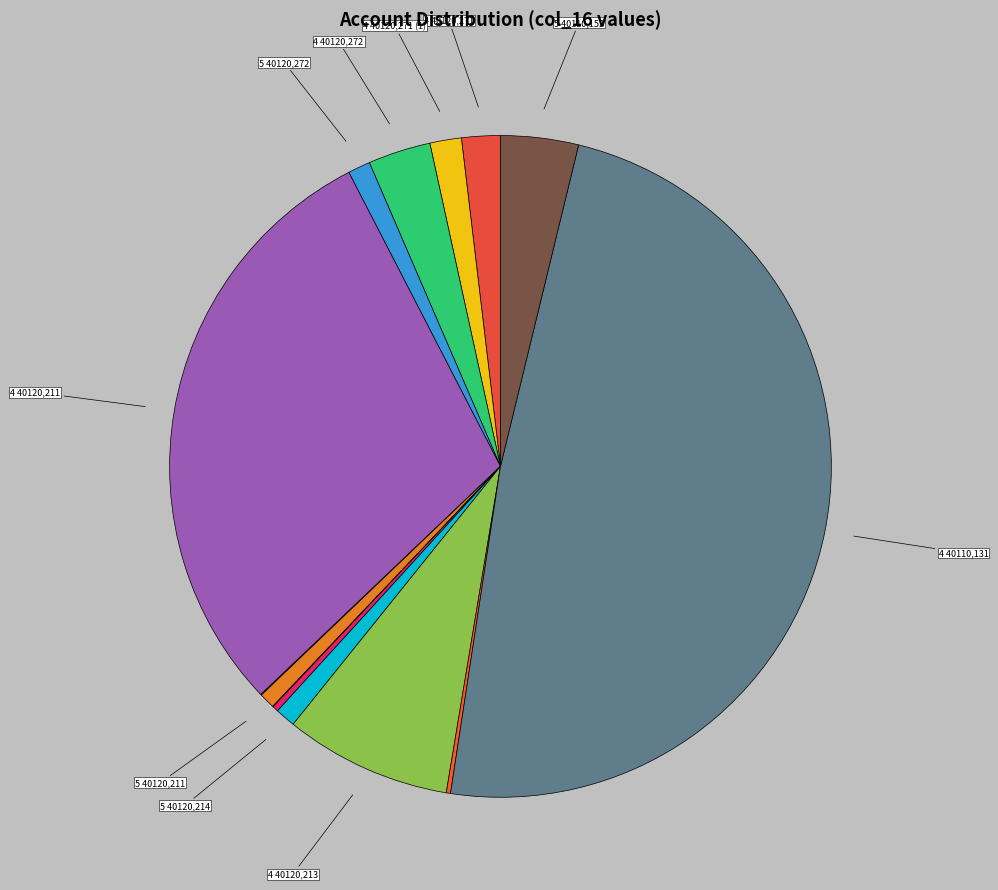

Rank the categories by value from lowest to highest.

4 40120,226, 4 40120,266, 5 40120,213, 5 40120,212, 5 40120,211, 5 40120,214, 5 40120,272, 4 40120,271, 4 40120,271, 4 40120,272, 5 40110,152, 4 40120,213, 4 40120,211, 4 40110,131